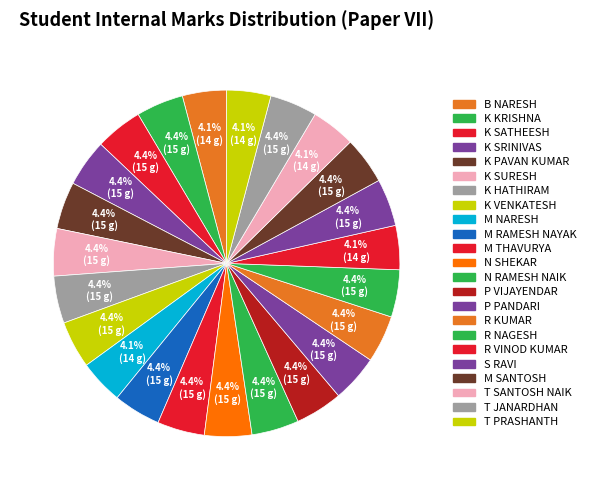

What portion of the pie excludes M NARESH?

95.9%